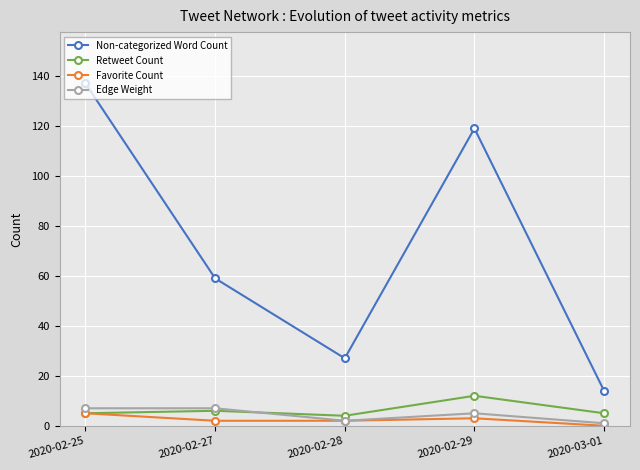

Reading right to left, extract all data points from this chart.

Non-categorized Word Count: 14	119	27	59	137
Retweet Count: 5	12	4	6	5
Favorite Count: 0	3	2	2	5
Edge Weight: 1	5	2	7	7